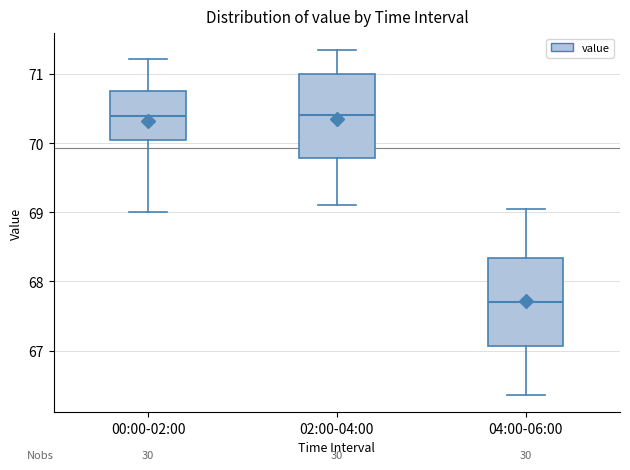

Which box has the lowest median line?

04:00-06:00